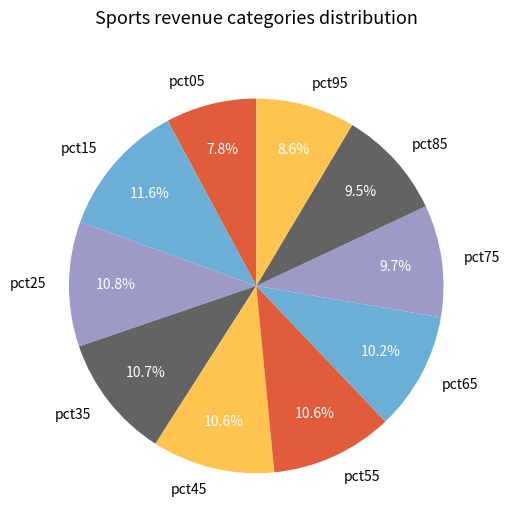

Which slice is the largest?

pct15